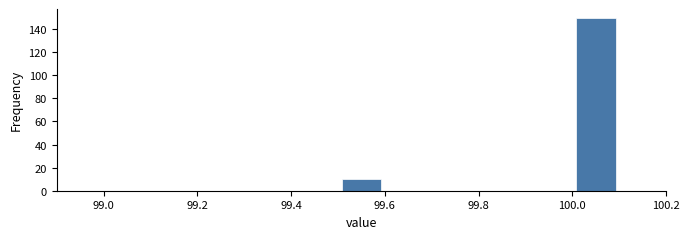

How tall is the bar that spans 100.0 to 100.1 on the x-axis? The values are not printed on the chart, so give them approximately, as read against the axis.

150